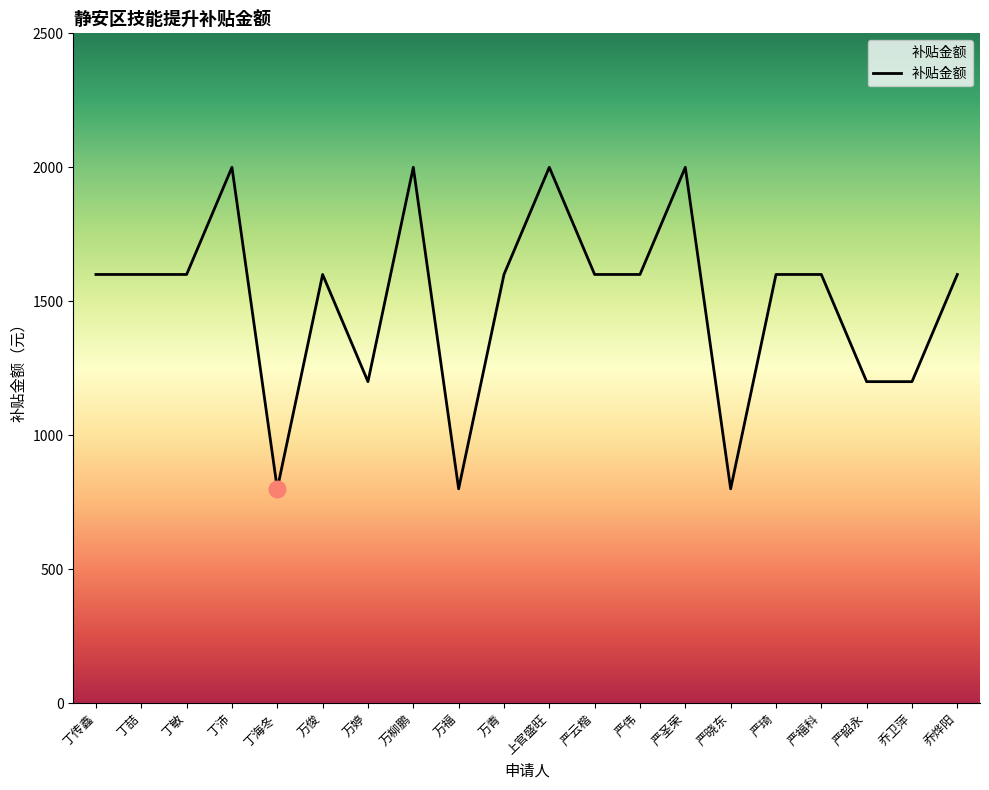

What value does the data have at 万青?

1600